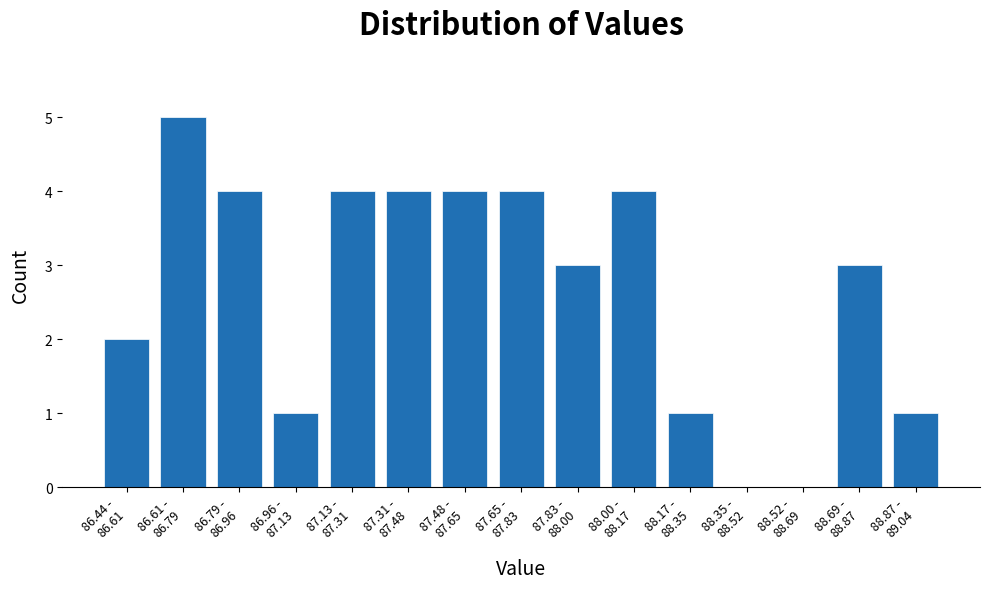

What is the maximum value shown in the chart?

5